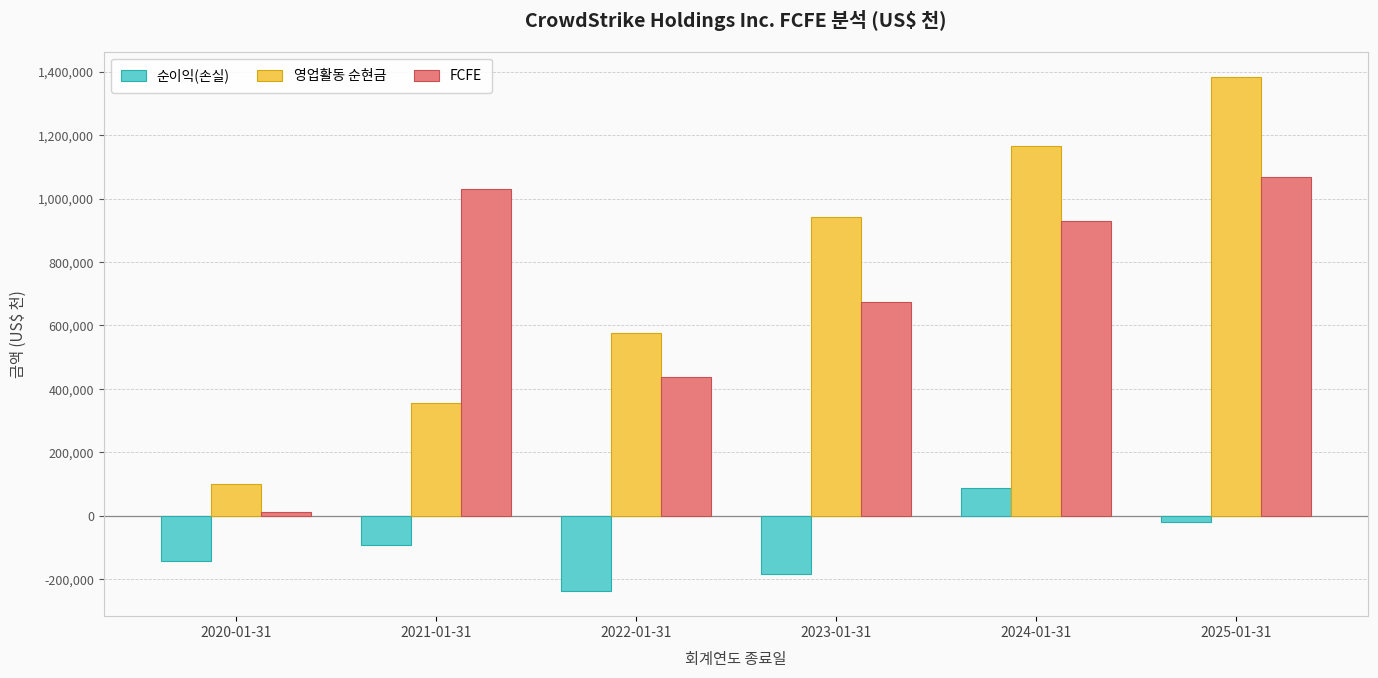

Reading left to right, what are all the values shown in this chart?

순이익(손실): -141779	-92629	-234802	-183245	89327	-19271
영업활동 순현금: 99943	356566	574784	941007	1166207	1381727
FCFE: 12456	1028964	439295	672979	929095	1067906